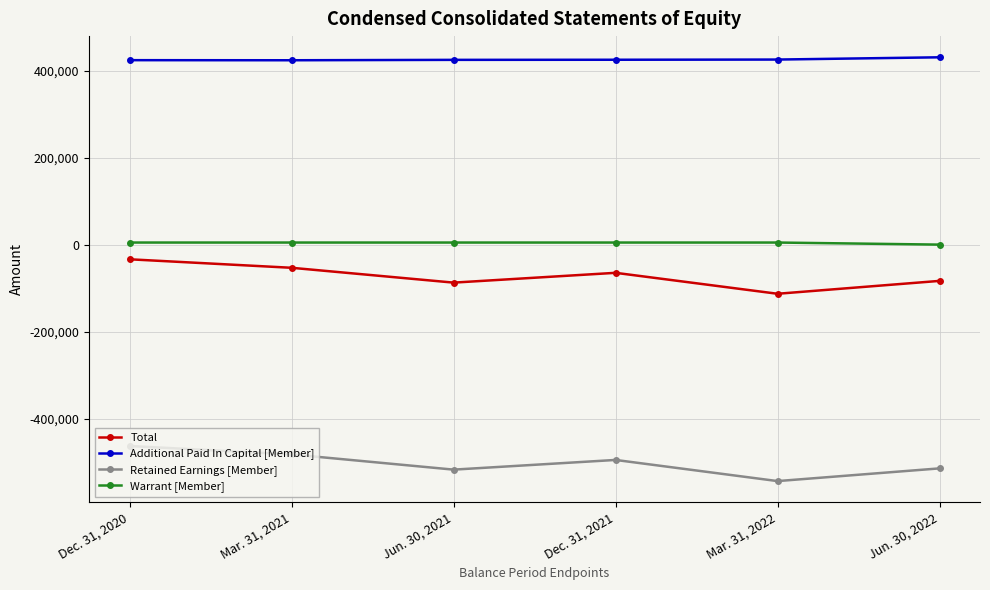

True or false: Warrant [Member] and Additional Paid In Capital [Member] cross at least once.

False